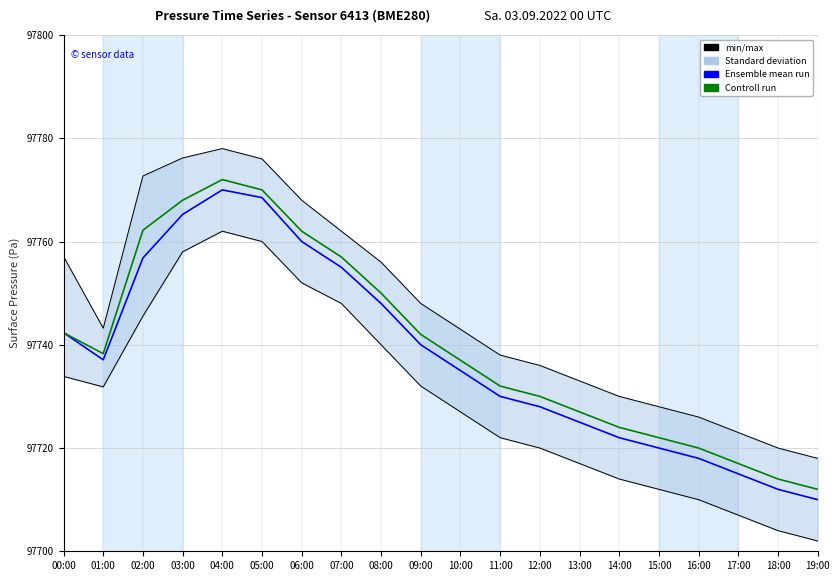

Count the number of data series in this chart.

3